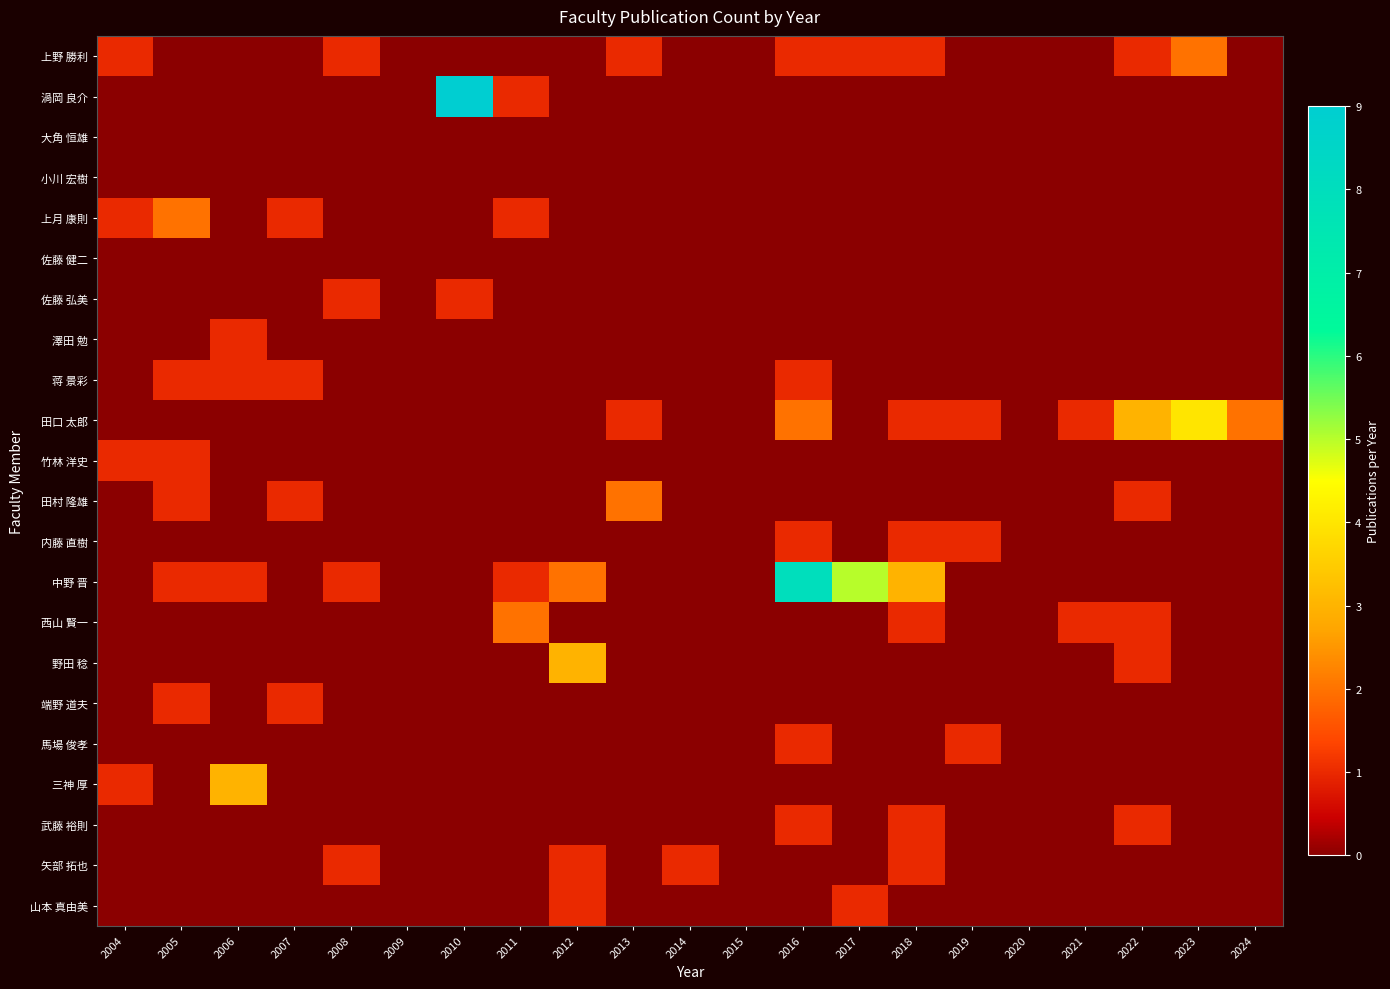

Reading left to right, extract all data points from this chart.

上野 勝利: 2004=1	2005=0	2006=0	2007=0	2008=1	2009=0	2010=0	2011=0	2012=0	2013=1	2014=0	2015=0	2016=1	2017=1	2018=1	2019=0	2020=0	2021=0	2022=1	2023=2	2024=0
渦岡 良介: 2004=0	2005=0	2006=0	2007=0	2008=0	2009=0	2010=9	2011=1	2012=0	2013=0	2014=0	2015=0	2016=0	2017=0	2018=0	2019=0	2020=0	2021=0	2022=0	2023=0	2024=0
大角 恒雄: 2004=0	2005=0	2006=0	2007=0	2008=0	2009=0	2010=0	2011=0	2012=0	2013=0	2014=0	2015=0	2016=0	2017=0	2018=0	2019=0	2020=0	2021=0	2022=0	2023=0	2024=0
小川 宏樹: 2004=0	2005=0	2006=0	2007=0	2008=0	2009=0	2010=0	2011=0	2012=0	2013=0	2014=0	2015=0	2016=0	2017=0	2018=0	2019=0	2020=0	2021=0	2022=0	2023=0	2024=0
上月 康則: 2004=1	2005=2	2006=0	2007=1	2008=0	2009=0	2010=0	2011=1	2012=0	2013=0	2014=0	2015=0	2016=0	2017=0	2018=0	2019=0	2020=0	2021=0	2022=0	2023=0	2024=0
佐藤 健二: 2004=0	2005=0	2006=0	2007=0	2008=0	2009=0	2010=0	2011=0	2012=0	2013=0	2014=0	2015=0	2016=0	2017=0	2018=0	2019=0	2020=0	2021=0	2022=0	2023=0	2024=0
佐藤 弘美: 2004=0	2005=0	2006=0	2007=0	2008=1	2009=0	2010=1	2011=0	2012=0	2013=0	2014=0	2015=0	2016=0	2017=0	2018=0	2019=0	2020=0	2021=0	2022=0	2023=0	2024=0
澤田 勉: 2004=0	2005=0	2006=1	2007=0	2008=0	2009=0	2010=0	2011=0	2012=0	2013=0	2014=0	2015=0	2016=0	2017=0	2018=0	2019=0	2020=0	2021=0	2022=0	2023=0	2024=0
蒋 景彩: 2004=0	2005=1	2006=1	2007=1	2008=0	2009=0	2010=0	2011=0	2012=0	2013=0	2014=0	2015=0	2016=1	2017=0	2018=0	2019=0	2020=0	2021=0	2022=0	2023=0	2024=0
田口 太郎: 2004=0	2005=0	2006=0	2007=0	2008=0	2009=0	2010=0	2011=0	2012=0	2013=1	2014=0	2015=0	2016=2	2017=0	2018=1	2019=1	2020=0	2021=1	2022=3	2023=4	2024=2
竹林 洋史: 2004=1	2005=1	2006=0	2007=0	2008=0	2009=0	2010=0	2011=0	2012=0	2013=0	2014=0	2015=0	2016=0	2017=0	2018=0	2019=0	2020=0	2021=0	2022=0	2023=0	2024=0
田村 隆雄: 2004=0	2005=1	2006=0	2007=1	2008=0	2009=0	2010=0	2011=0	2012=0	2013=2	2014=0	2015=0	2016=0	2017=0	2018=0	2019=0	2020=0	2021=0	2022=1	2023=0	2024=0
内藤 直樹: 2004=0	2005=0	2006=0	2007=0	2008=0	2009=0	2010=0	2011=0	2012=0	2013=0	2014=0	2015=0	2016=1	2017=0	2018=1	2019=1	2020=0	2021=0	2022=0	2023=0	2024=0
中野 晋: 2004=0	2005=1	2006=1	2007=0	2008=1	2009=0	2010=0	2011=1	2012=2	2013=0	2014=0	2015=0	2016=8	2017=5	2018=3	2019=0	2020=0	2021=0	2022=0	2023=0	2024=0
西山 賢一: 2004=0	2005=0	2006=0	2007=0	2008=0	2009=0	2010=0	2011=2	2012=0	2013=0	2014=0	2015=0	2016=0	2017=0	2018=1	2019=0	2020=0	2021=1	2022=1	2023=0	2024=0
野田 稔: 2004=0	2005=0	2006=0	2007=0	2008=0	2009=0	2010=0	2011=0	2012=3	2013=0	2014=0	2015=0	2016=0	2017=0	2018=0	2019=0	2020=0	2021=0	2022=1	2023=0	2024=0
端野 道夫: 2004=0	2005=1	2006=0	2007=1	2008=0	2009=0	2010=0	2011=0	2012=0	2013=0	2014=0	2015=0	2016=0	2017=0	2018=0	2019=0	2020=0	2021=0	2022=0	2023=0	2024=0
馬場 俊孝: 2004=0	2005=0	2006=0	2007=0	2008=0	2009=0	2010=0	2011=0	2012=0	2013=0	2014=0	2015=0	2016=1	2017=0	2018=0	2019=1	2020=0	2021=0	2022=0	2023=0	2024=0
三神 厚: 2004=1	2005=0	2006=3	2007=0	2008=0	2009=0	2010=0	2011=0	2012=0	2013=0	2014=0	2015=0	2016=0	2017=0	2018=0	2019=0	2020=0	2021=0	2022=0	2023=0	2024=0
武藤 裕則: 2004=0	2005=0	2006=0	2007=0	2008=0	2009=0	2010=0	2011=0	2012=0	2013=0	2014=0	2015=0	2016=1	2017=0	2018=1	2019=0	2020=0	2021=0	2022=1	2023=0	2024=0
矢部 拓也: 2004=0	2005=0	2006=0	2007=0	2008=1	2009=0	2010=0	2011=0	2012=1	2013=0	2014=1	2015=0	2016=0	2017=0	2018=1	2019=0	2020=0	2021=0	2022=0	2023=0	2024=0
山本 真由美: 2004=0	2005=0	2006=0	2007=0	2008=0	2009=0	2010=0	2011=0	2012=1	2013=0	2014=0	2015=0	2016=0	2017=1	2018=0	2019=0	2020=0	2021=0	2022=0	2023=0	2024=0